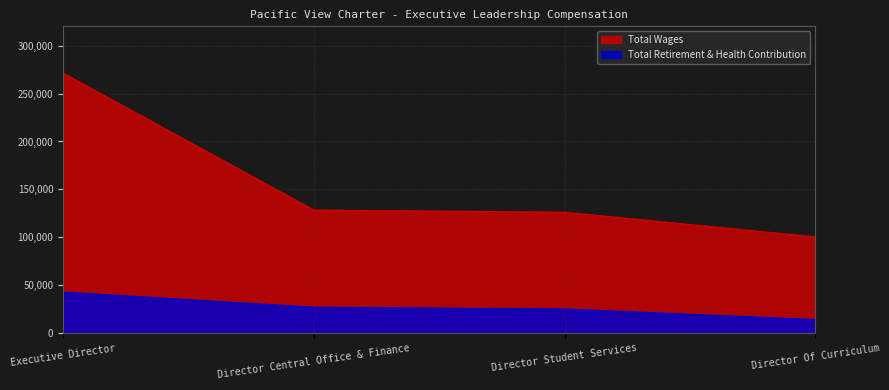

List the labels in order of Total Wages value, largest first.

Executive Director, Director Central Office & Finance, Director Student Services, Director Of Curriculum